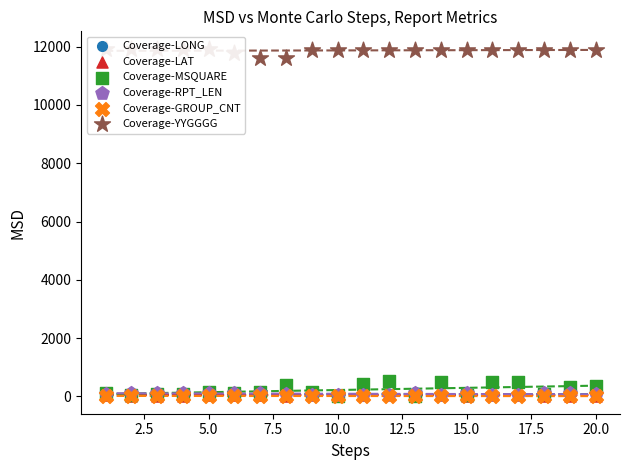

Which series has the largest total across all categories?

Coverage-YYGGGG